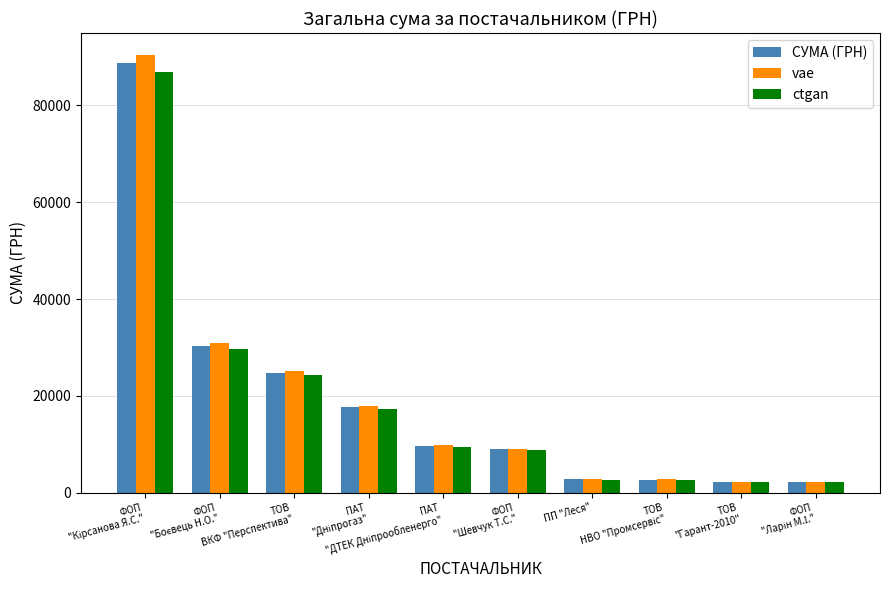

What is the sum of all СУМА (ГРН) values?

189501.8